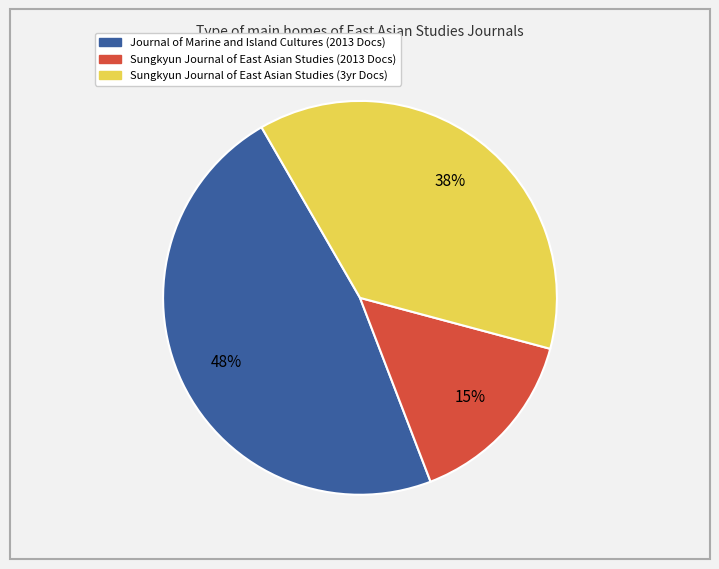

To the nearest percent, what is the average slice percentage?

33%